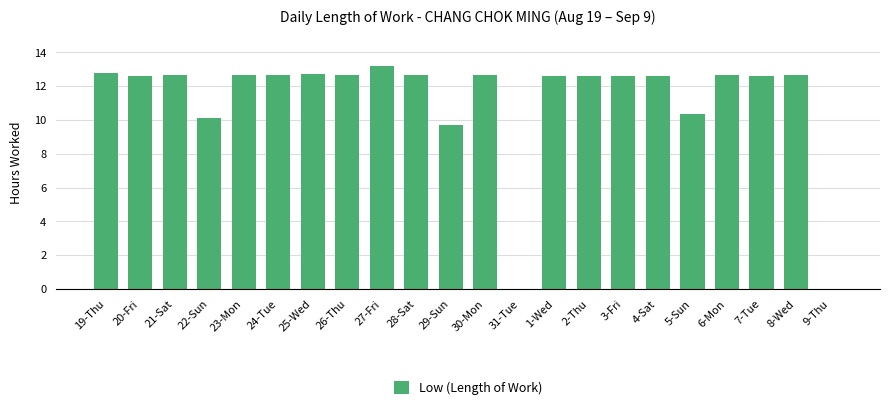

Count the number of values greater than 12.

17